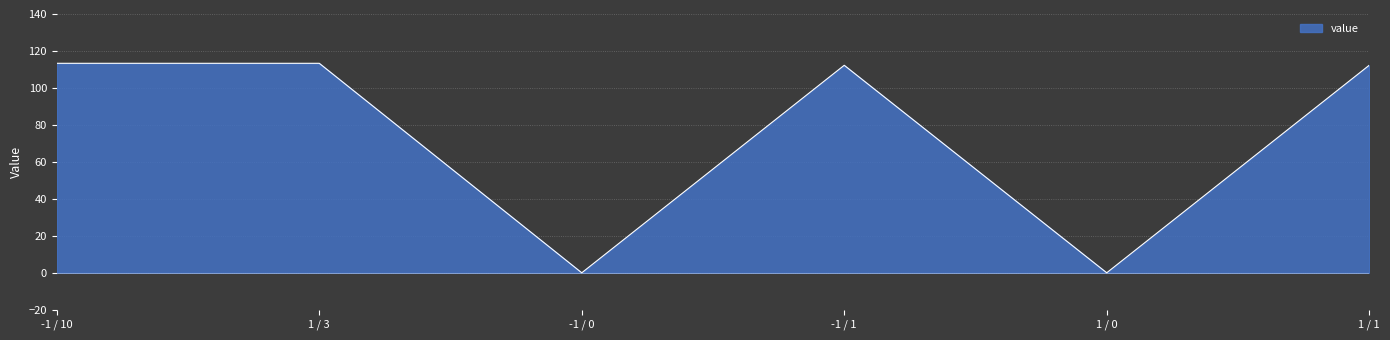

Approximately how many times larger is the value at -1 / 1 compared to -1 / 10?

1.0